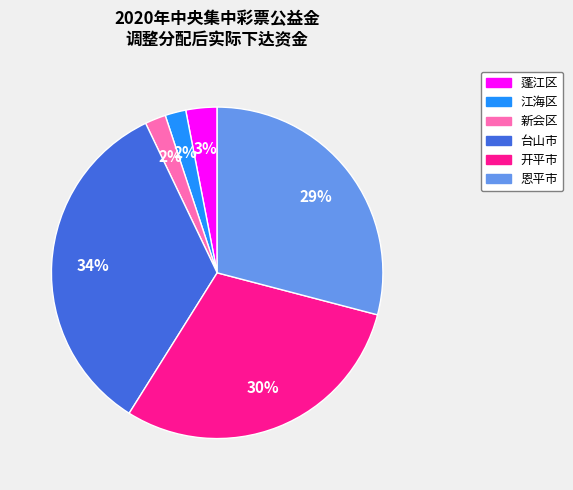

To the nearest percent, what is the difference between the 蓬江区 and 开平市 slice percentages?

27%